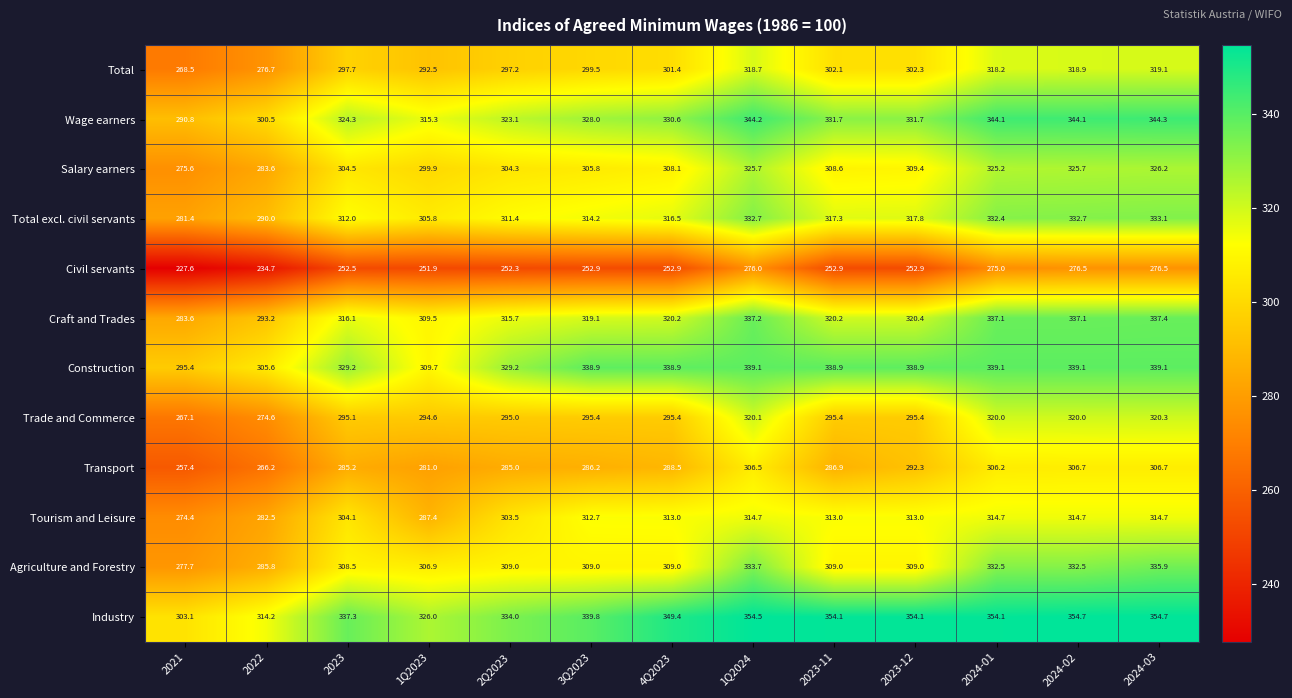

Which series changed the most between 1Q2023 and 2023-12?

Construction